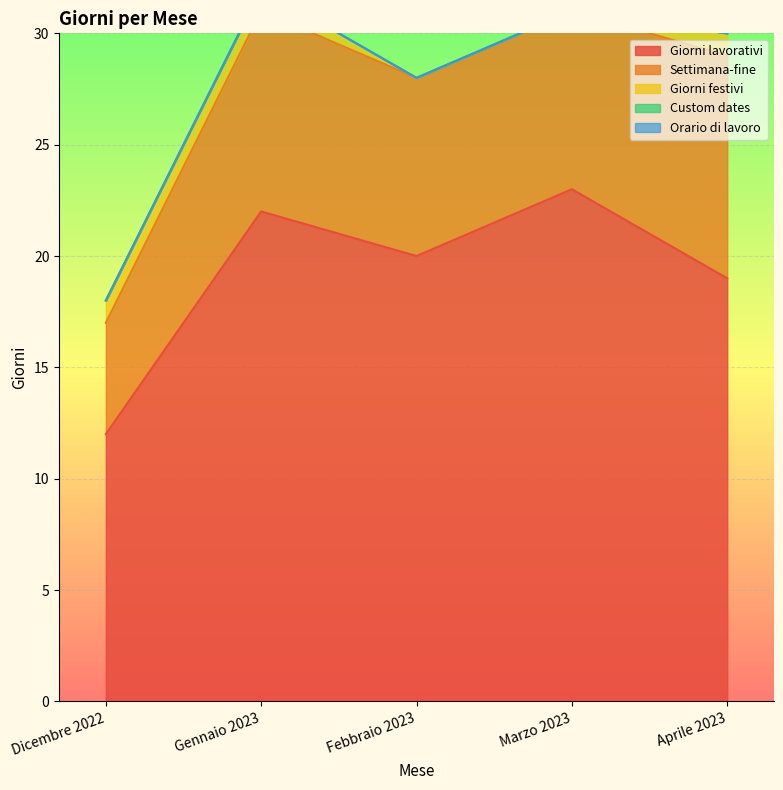

Reading left to right, what are all the values shown in this chart?

Giorni lavorativi: Dicembre 2022=12	Gennaio 2023=22	Febbraio 2023=20	Marzo 2023=23	Aprile 2023=19
Settimana-fine: Dicembre 2022=5	Gennaio 2023=9	Febbraio 2023=8	Marzo 2023=8	Aprile 2023=10
Giorni festivi: Dicembre 2022=1	Gennaio 2023=1	Febbraio 2023=0	Marzo 2023=0	Aprile 2023=1
Custom dates: Dicembre 2022=0	Gennaio 2023=0	Febbraio 2023=0	Marzo 2023=0	Aprile 2023=0
Orario di lavoro: Dicembre 2022=0	Gennaio 2023=0	Febbraio 2023=0	Marzo 2023=0	Aprile 2023=0